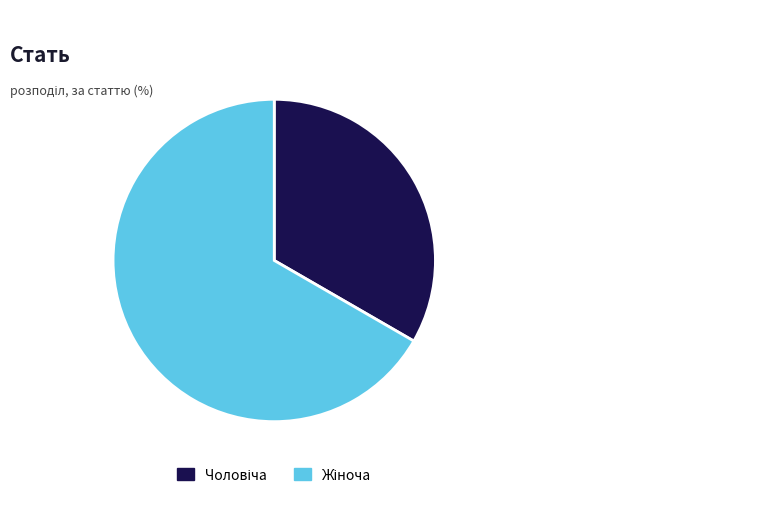

To the nearest percent, what is the combined percentage of Чоловіча and Жіноча?

100%